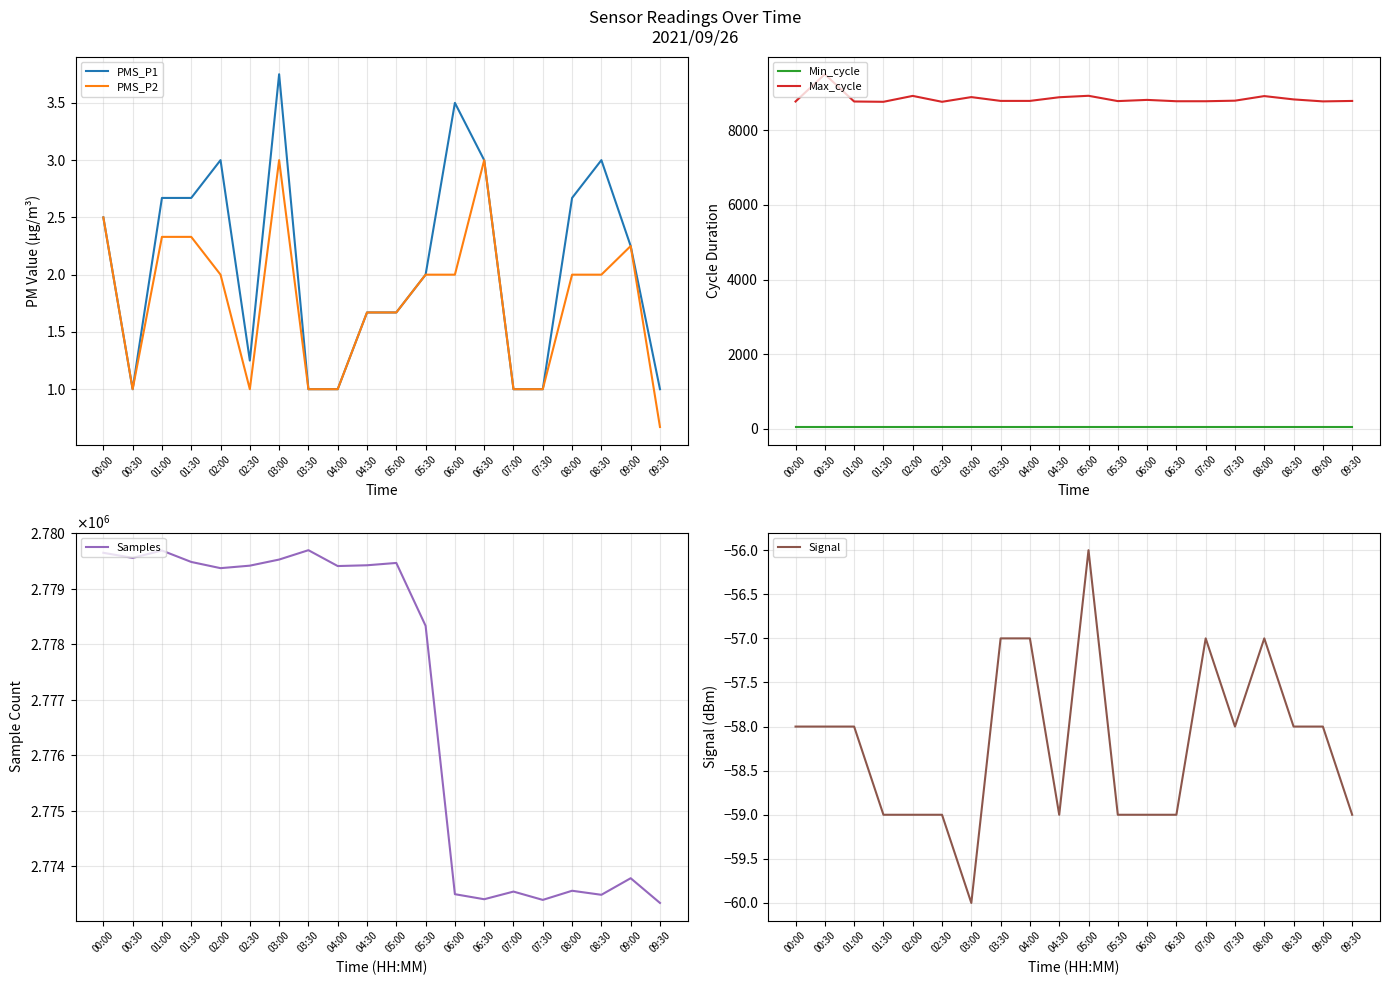

Between 04:30 and 05:30, which series saw the biggest shift?

Samples